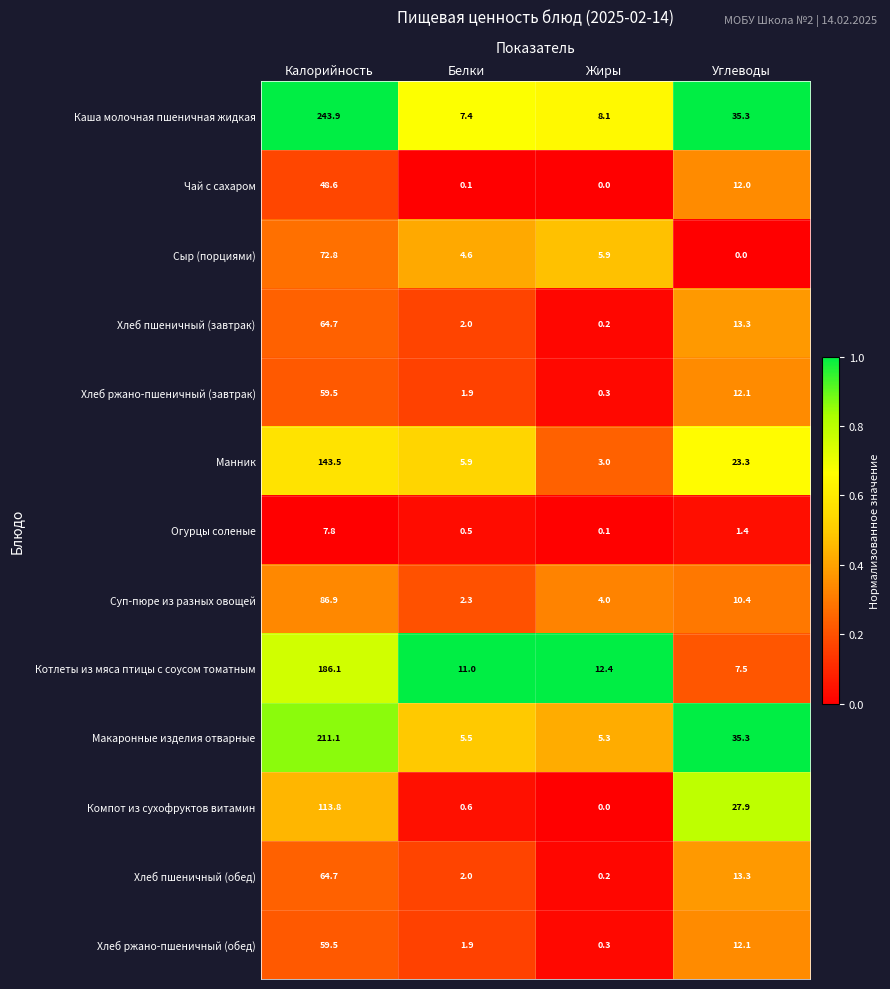

Where does the Каша молочная пшеничная жидкая series first go above 35?

Калорийность